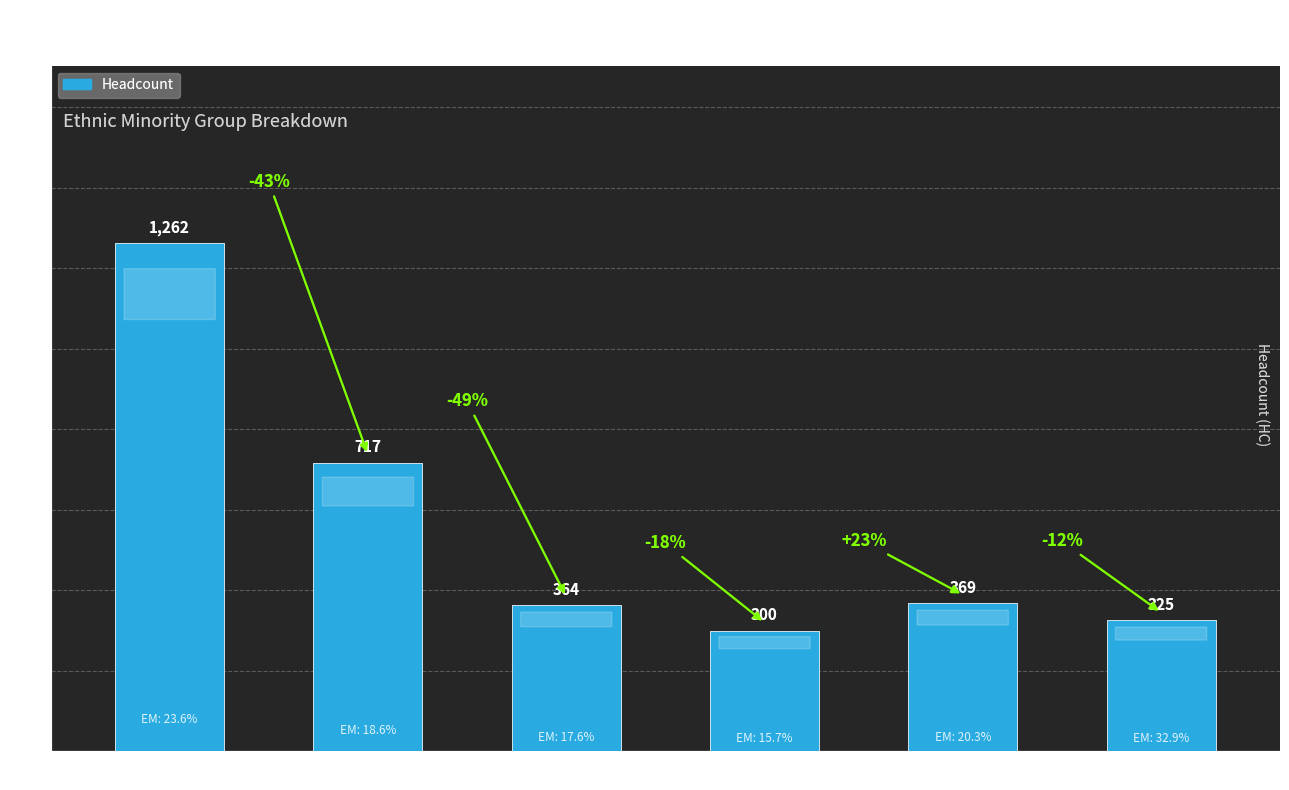

What is the sum of the values at A2/AO and B2/HEO?

1626